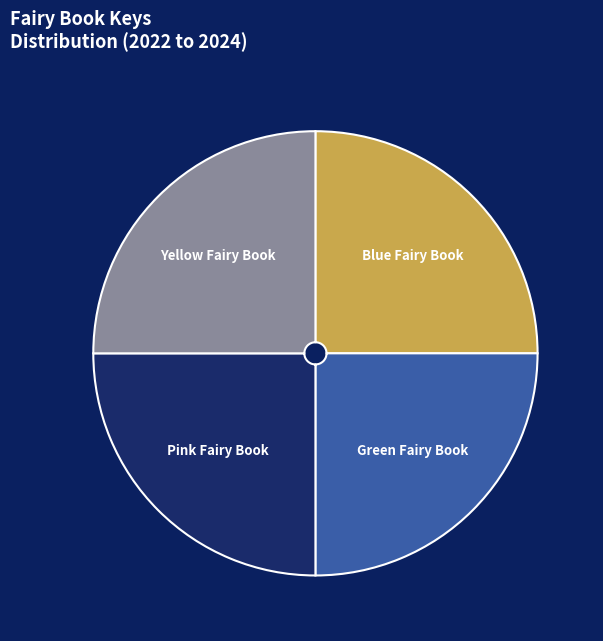

The Green Fairy Book slice represents 31% of the pie. True or false?

False